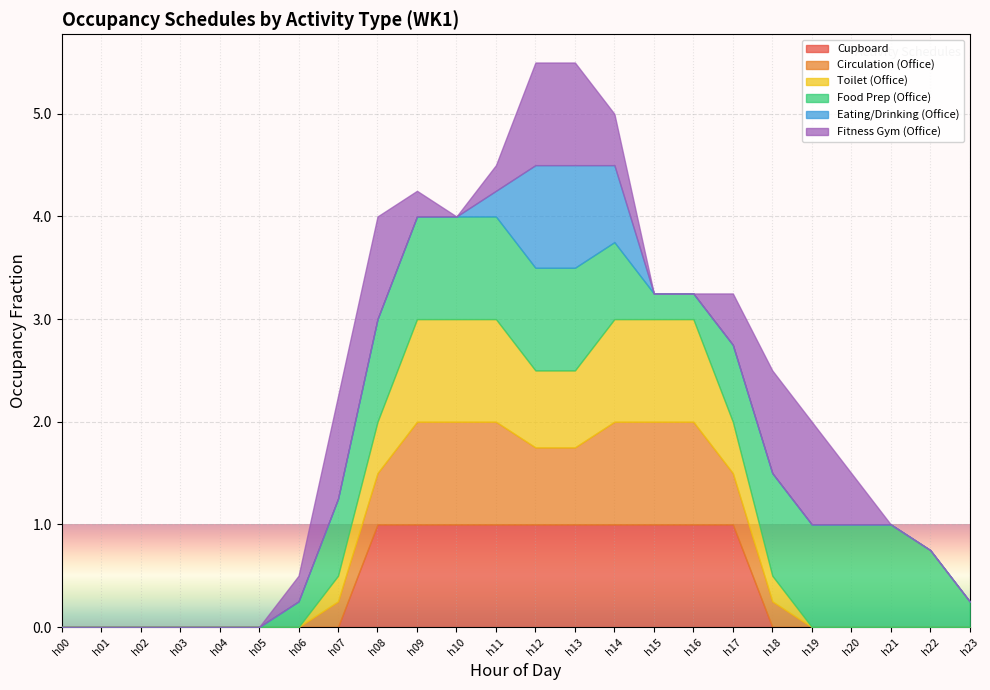

At which category is the sum across all series the highest?

h12